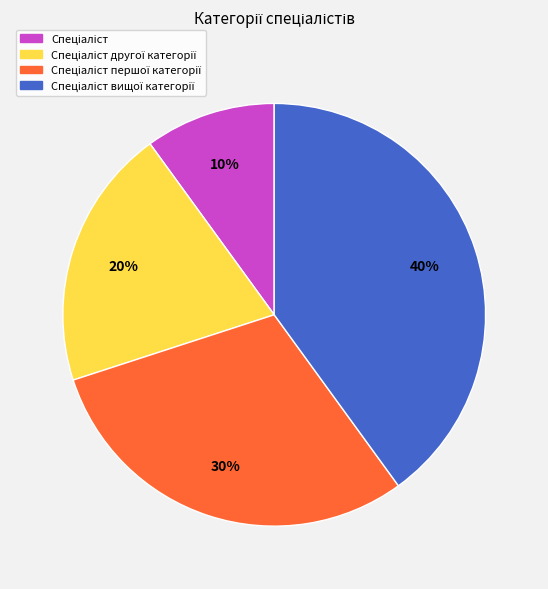

Is there a majority slice in this chart?

No